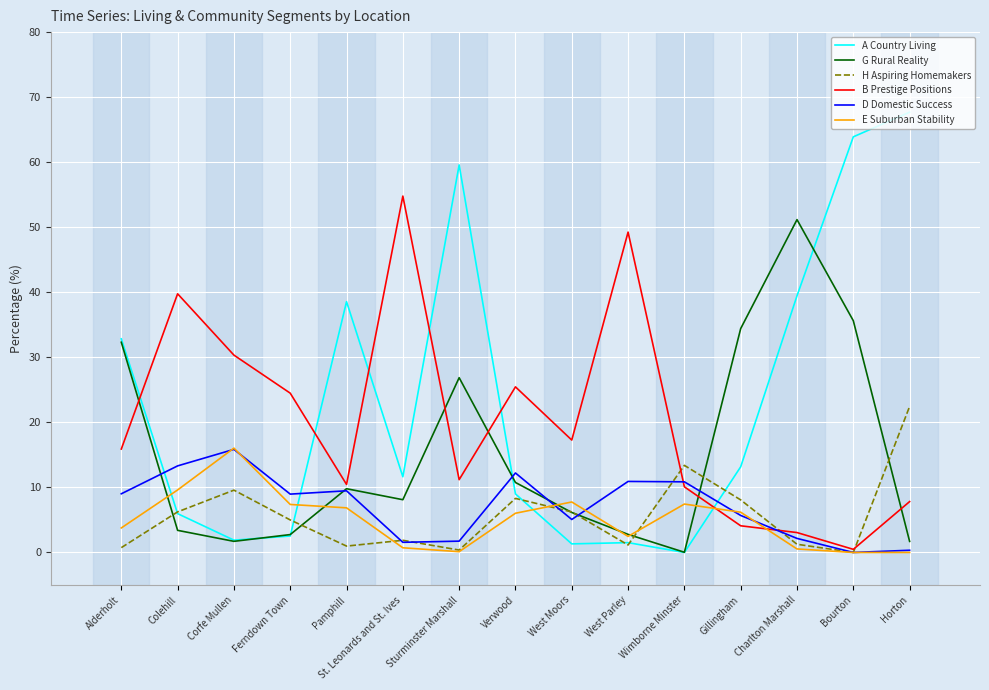

Where is G Rural Reality nearest to the value 25?

Sturminster Marshall